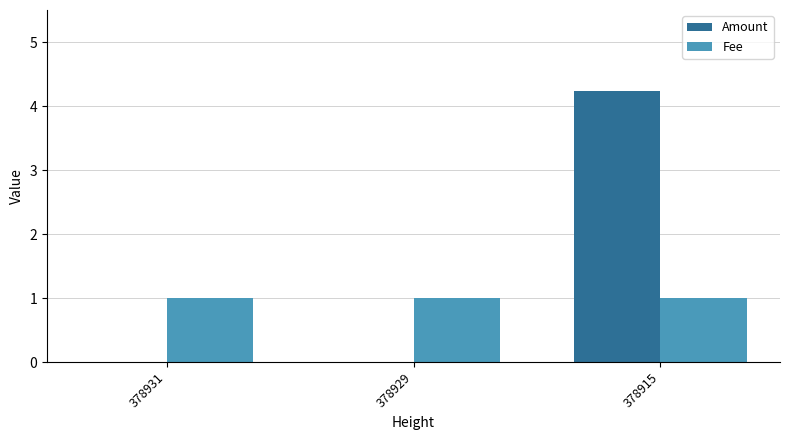

What is the maximum value shown in the chart?

4.2